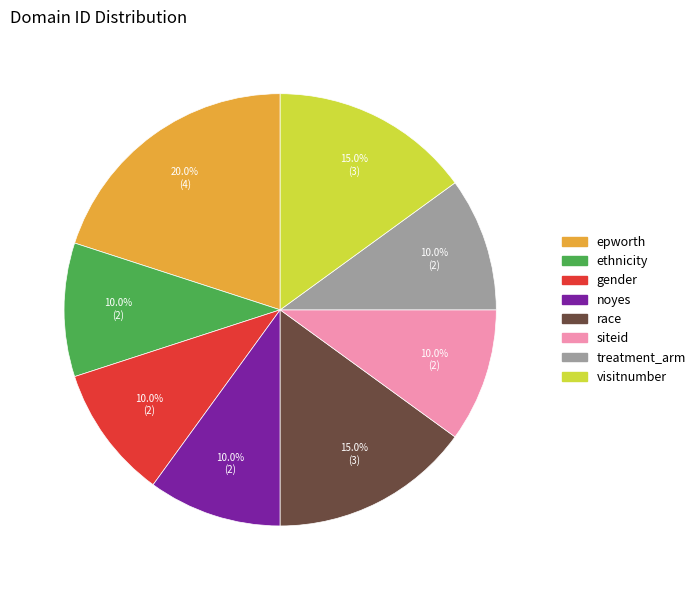

What is the largest slice in the pie chart?

epworth